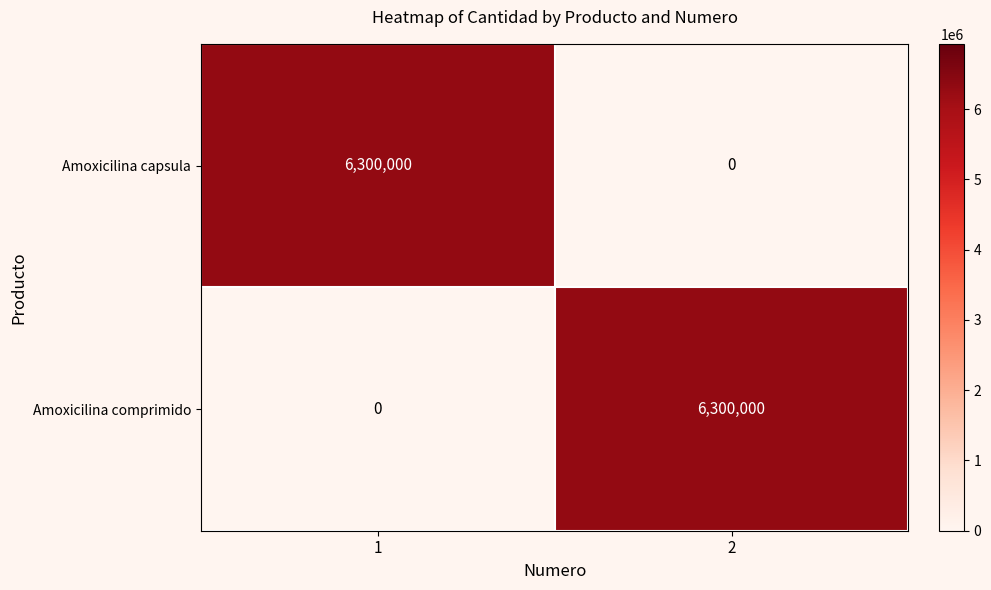

What is the maximum value shown in the chart?

6300000